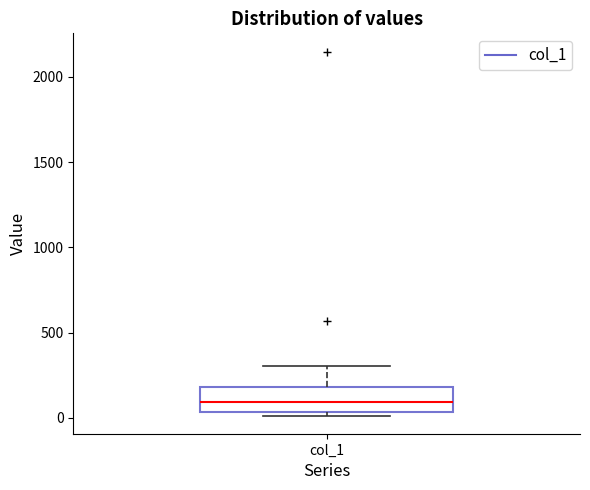

Read this box plot against the y-axis: the position of the median line, the range covered by the box, and the ends of both whiskers. The values are not printed on the chart, so give them approximately, as read against the axis.

median 100, box 50 to 200, whiskers 0 to 300